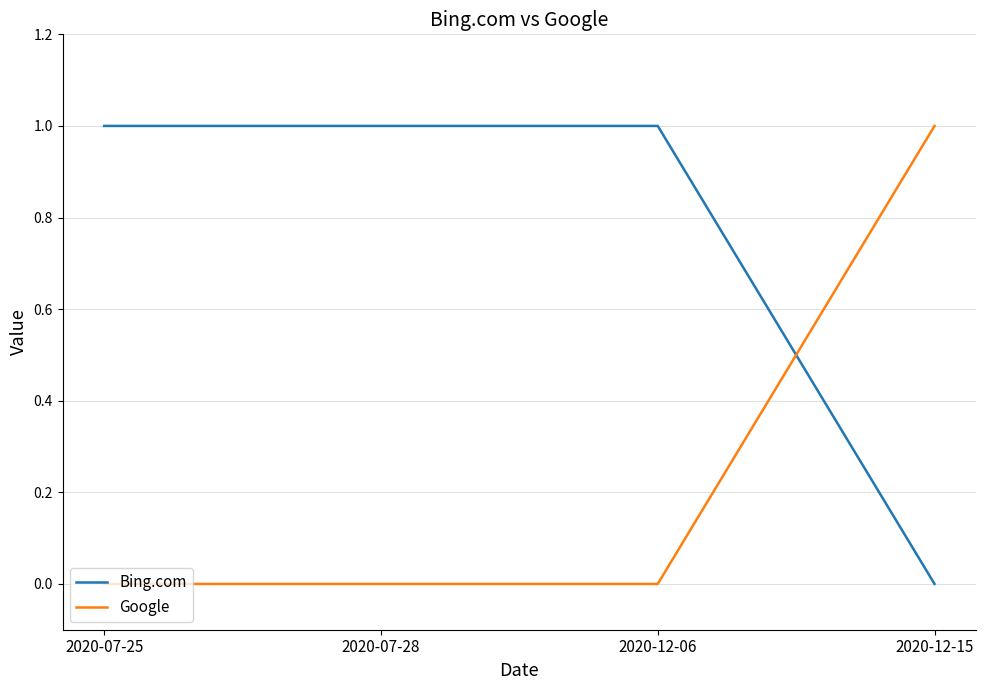

What position from the left is 2020-07-28?

2